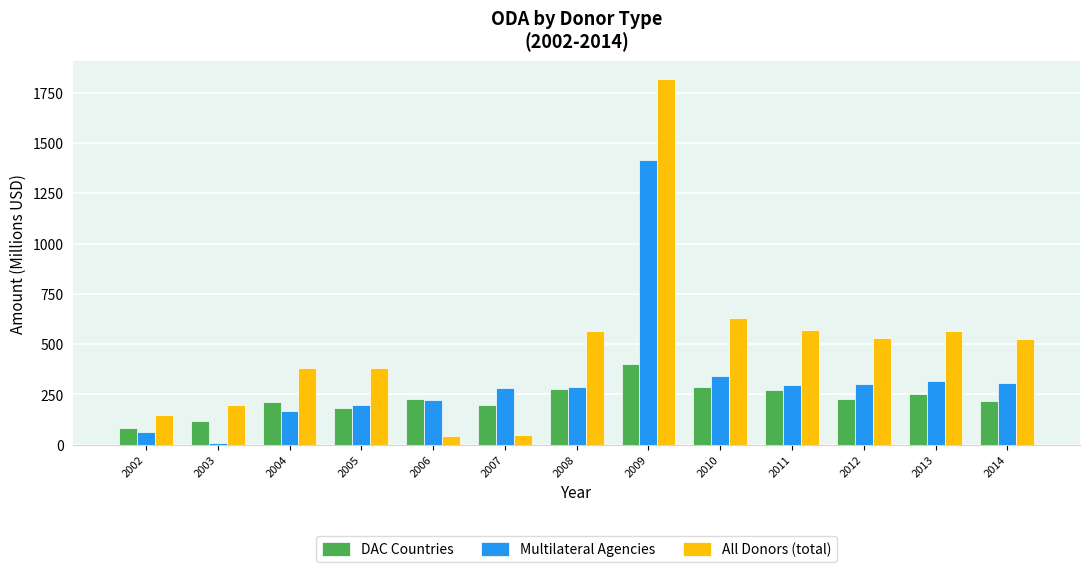

What is the approximate value of Multilateral Agencies at 2005?

195.7